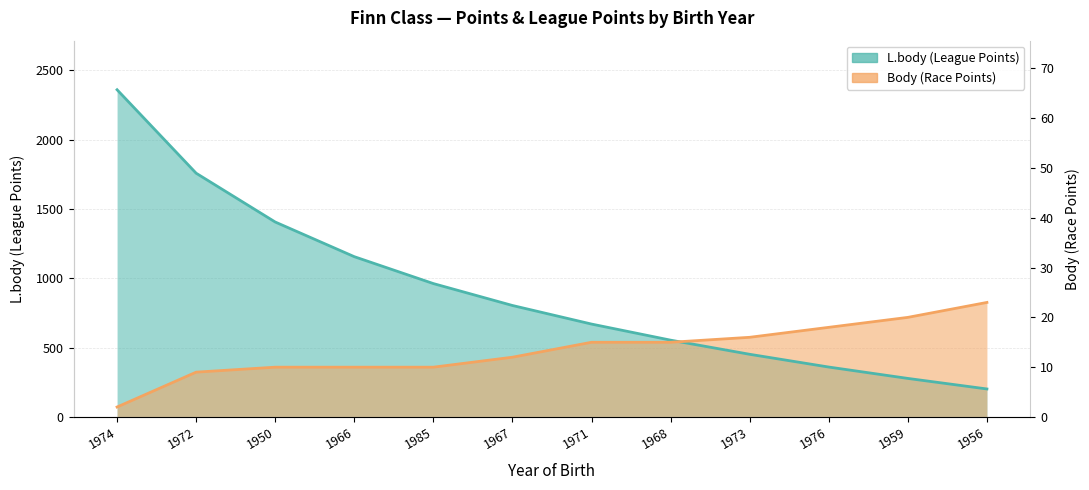

Rank the series by their maximum value, from lowest to highest.

Body, L.body